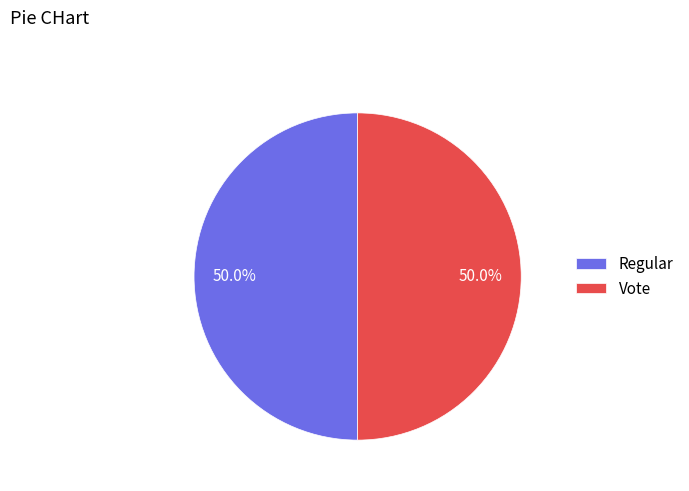

Approximately how many times larger is the value at Regular compared to Vote?

1.0